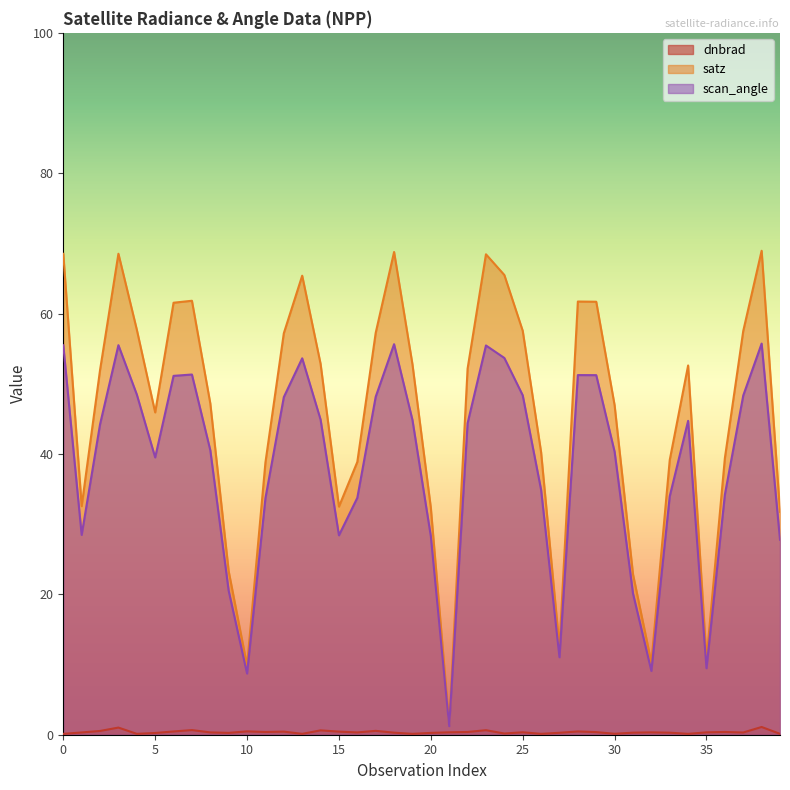

At 27, list the series in order from smallest to largest.

dnbrad, scan_angle, satz